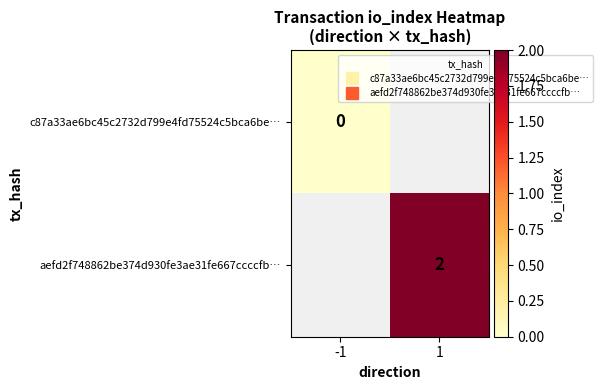

At how many categories does at least one series exceed 0?

1